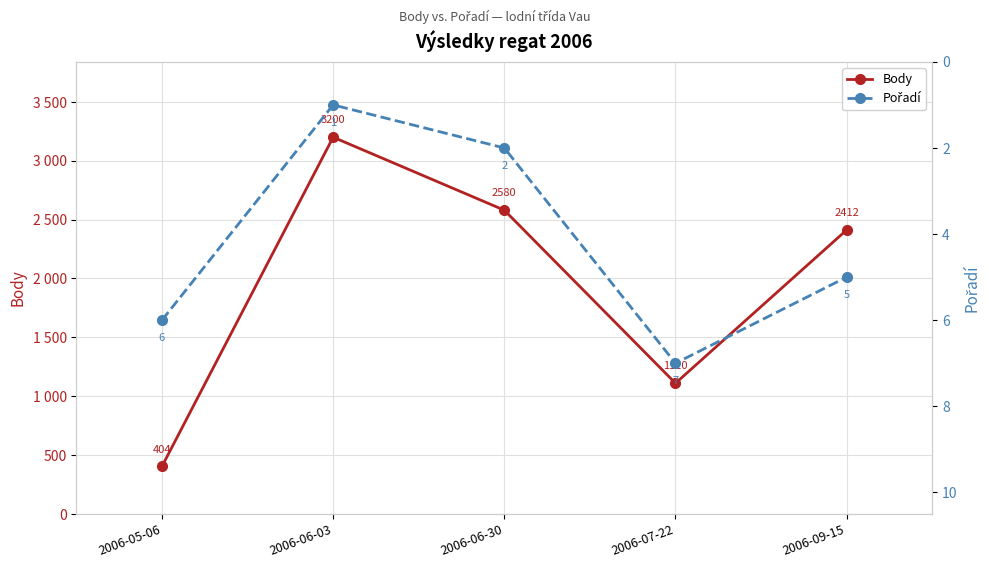

Which series has the largest total across all categories?

Body